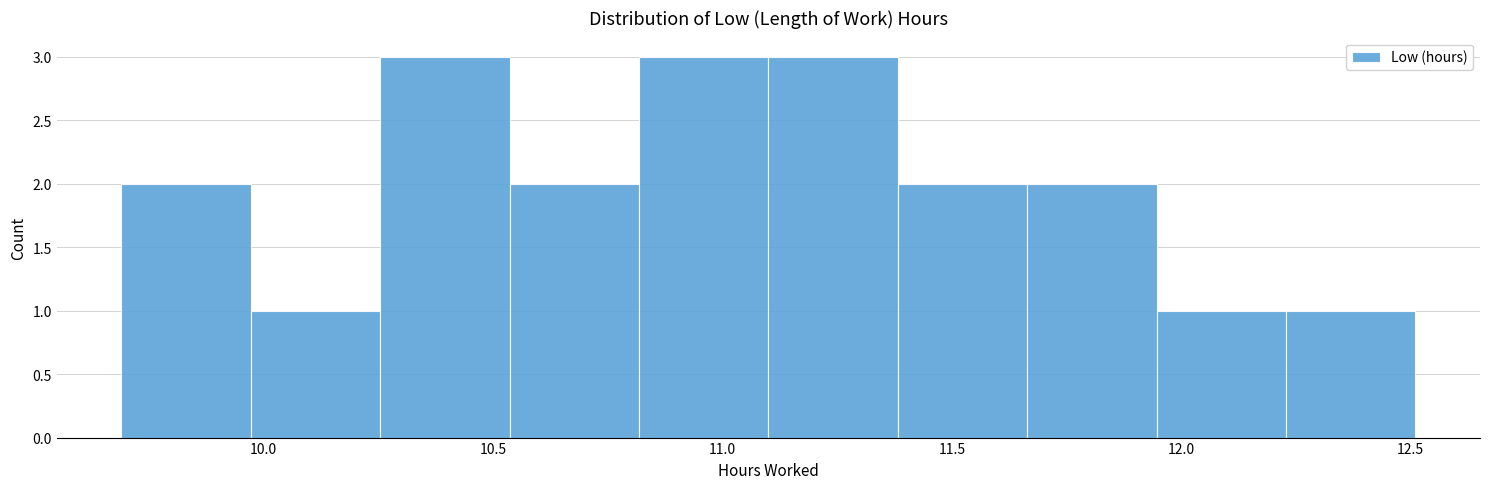

Reading left to right, list every bar in this chart as the range it spans on the x-axis followed by its height. Neither the bar edges nor the heights are printed on the chart, so give them approximately, as read against the axes.

9.70 to 9.95: 2
9.95 to 10.25: 1
10.25 to 10.55: 3
10.55 to 10.80: 2
10.80 to 11.10: 3
11.10 to 11.40: 3
11.40 to 11.65: 2
11.65 to 11.95: 2
11.95 to 12.25: 1
12.25 to 12.50: 1